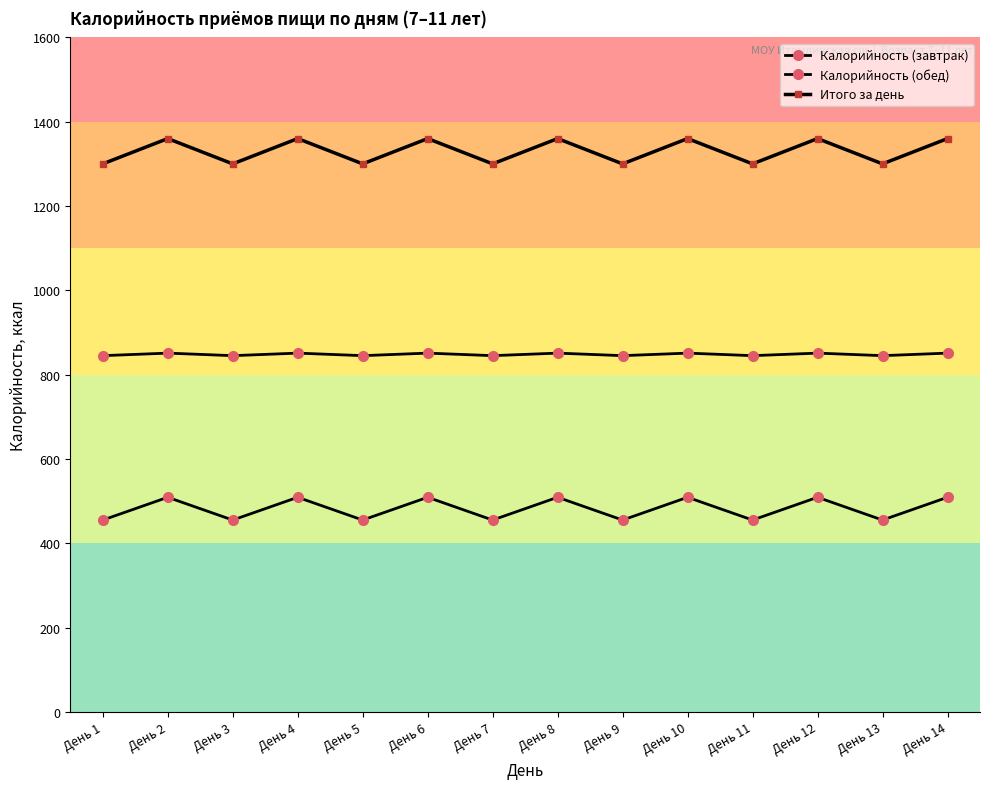

What is the sum of the Калорийность (обед) values at День 9 and День 4?

1696